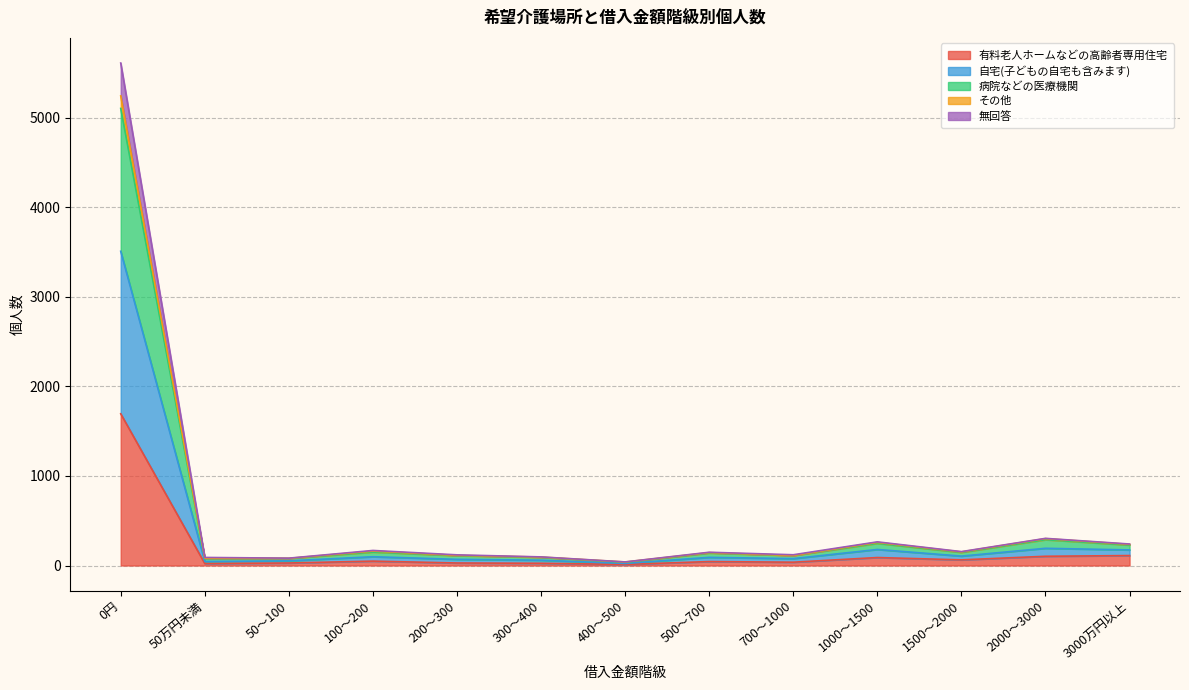

At which category is the sum across all series the highest?

0円